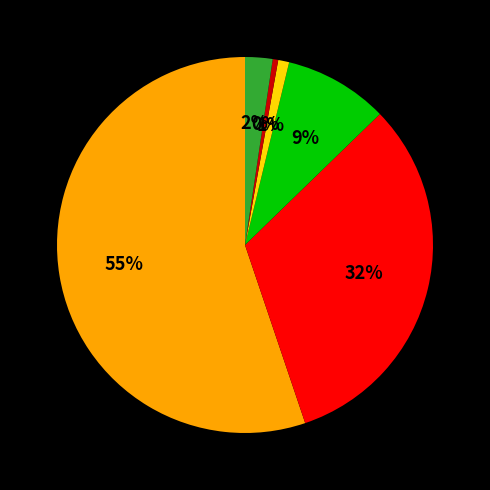

Is there a majority slice in this chart?

Yes